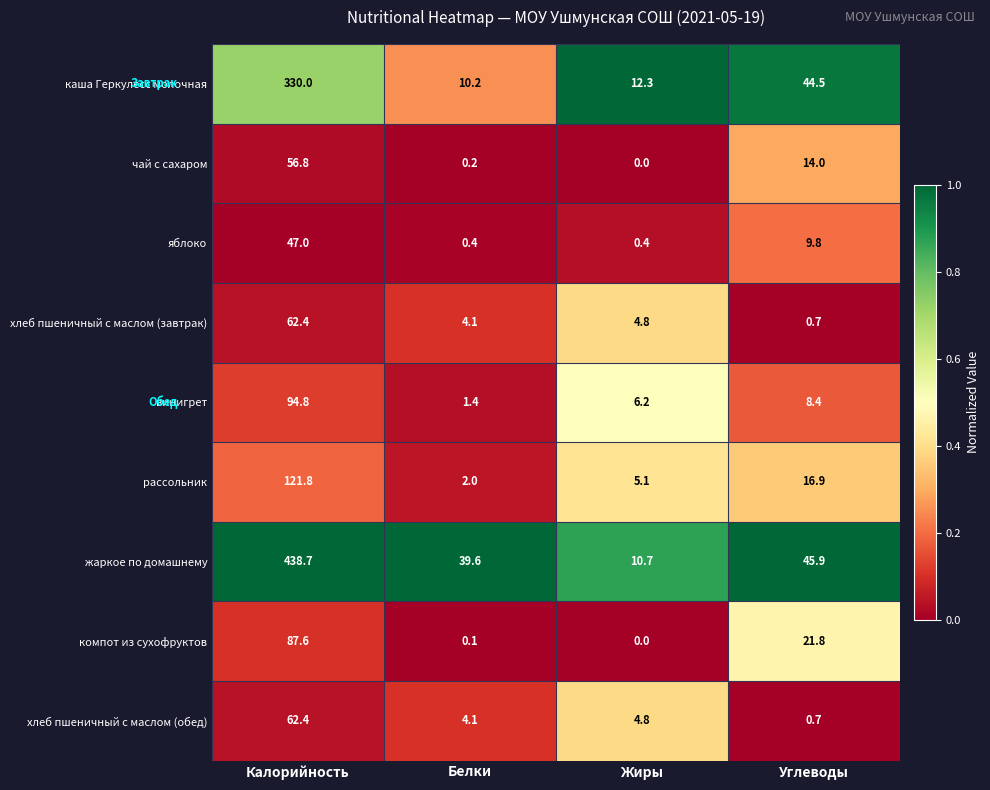

What is the difference between the highest and lowest values at Калорийность?

391.7